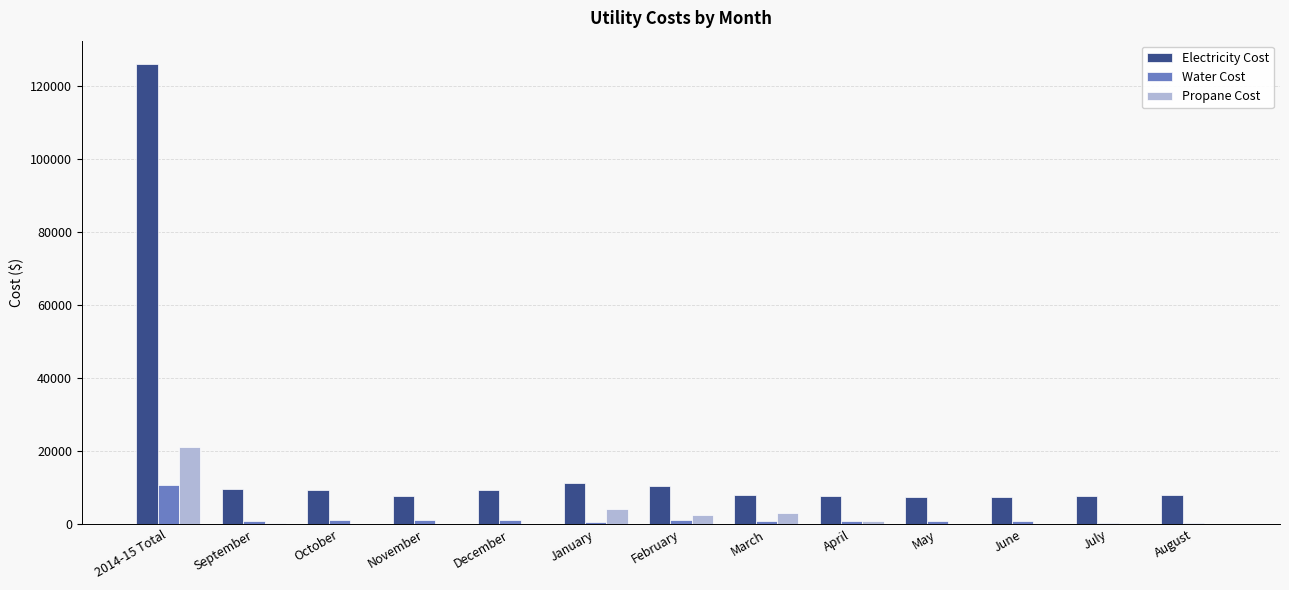

What is the maximum value for Water Cost?

10783.5